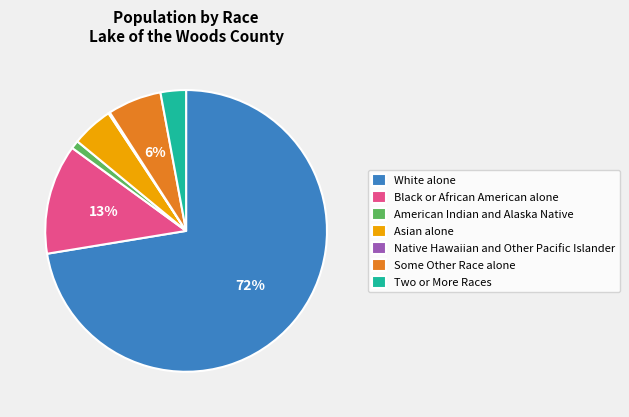

What is the majority slice?

White alone